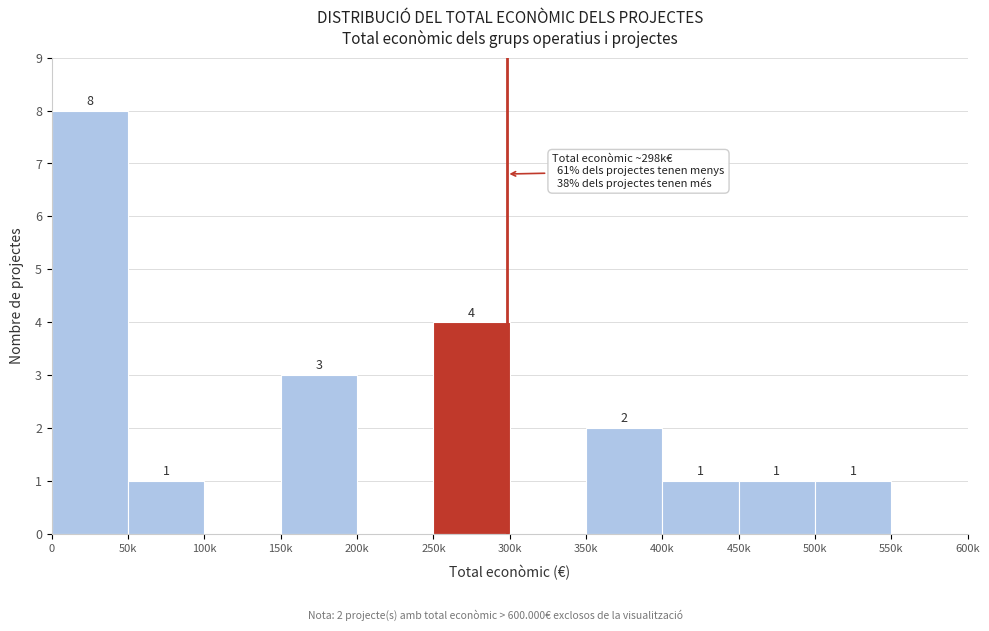

Reading right to left, extract all data points from this chart.

550k=0	500k=1	450k=1	400k=1	350k=2	300k=0	250k=4	200k=0	150k=3	100k=0	50k=1	0=8